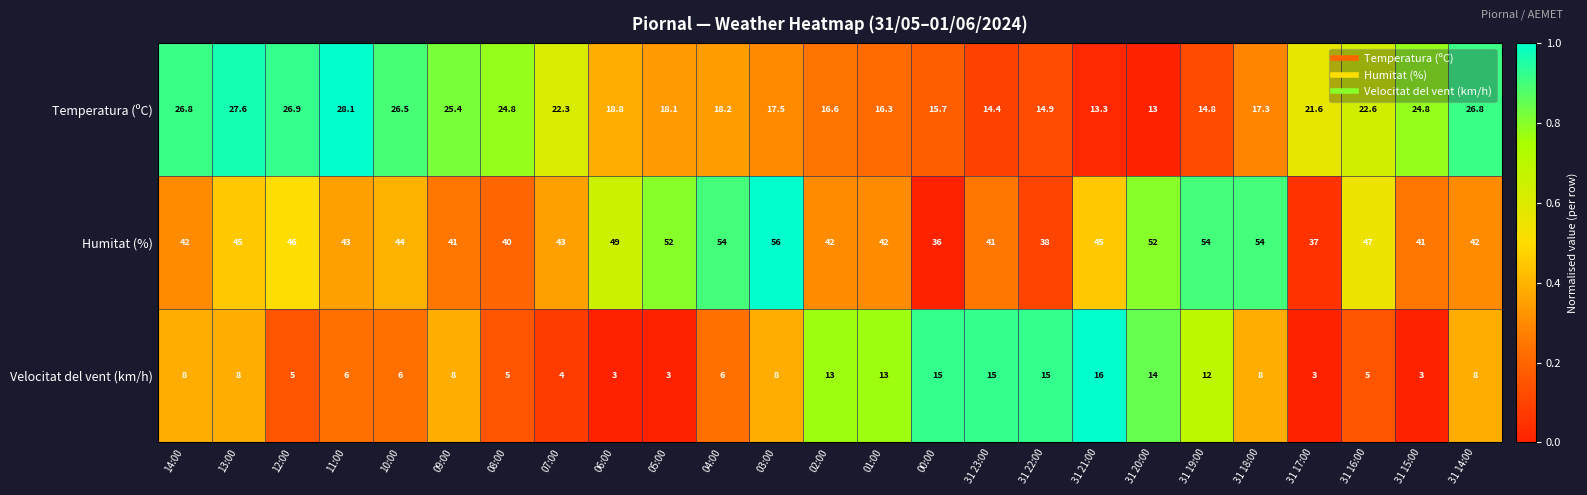

What is the average value of the Temperatura (ºC) series?

20.5